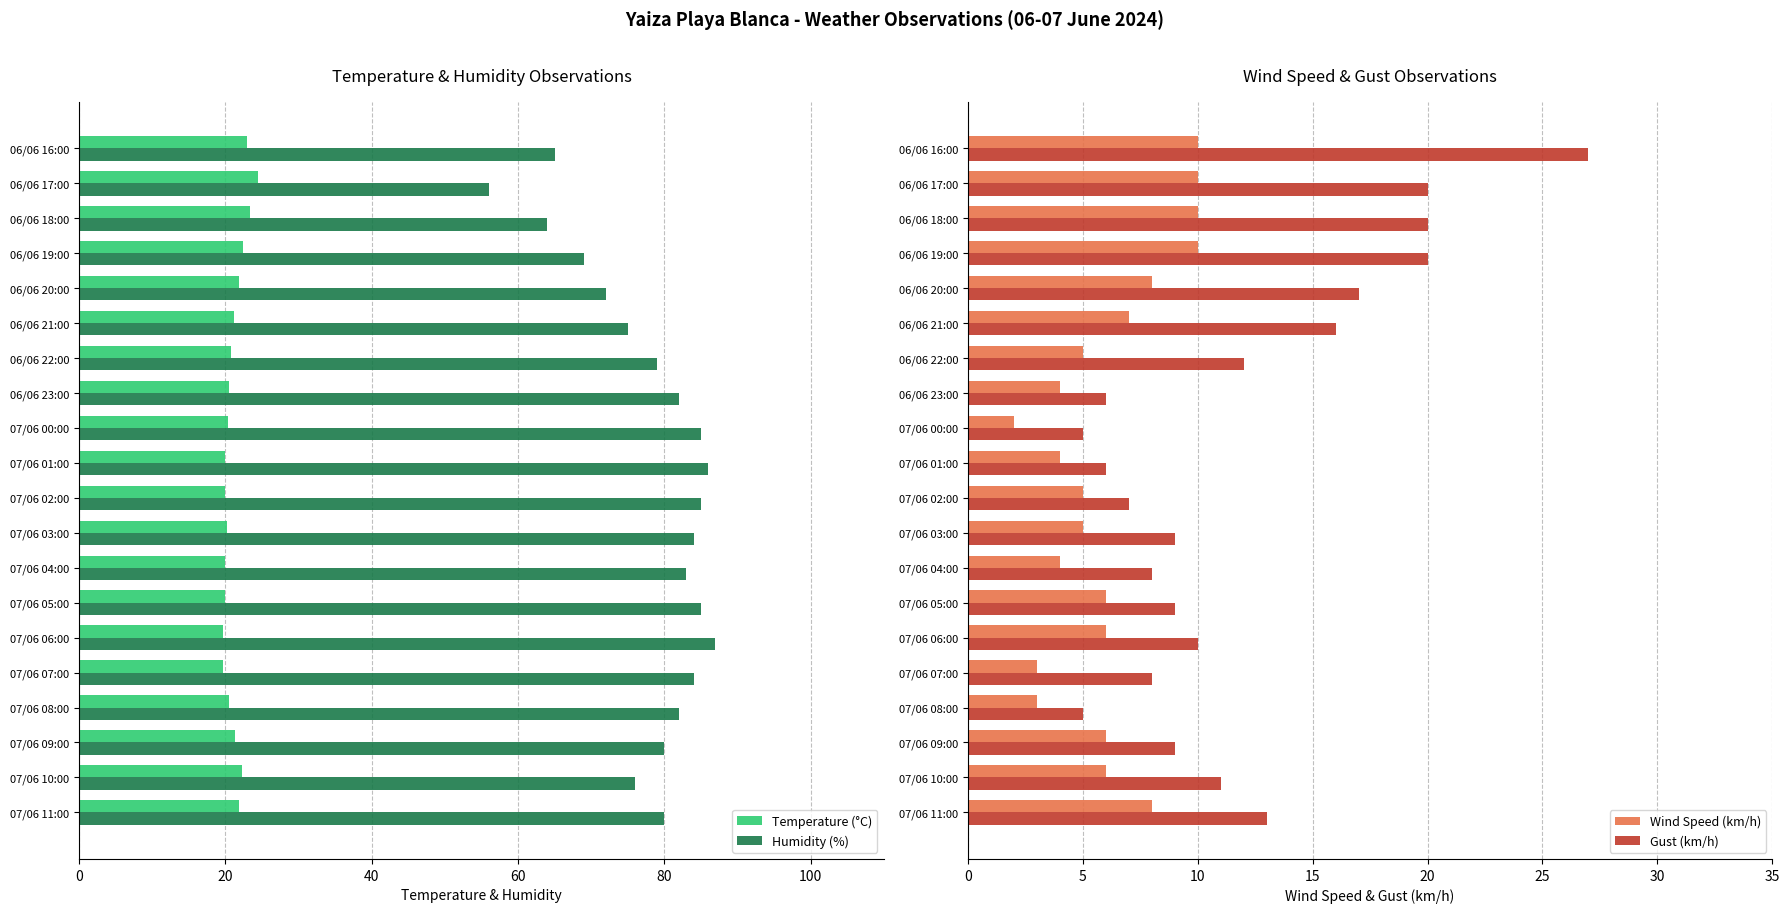

What is the maximum value shown in the chart?

87.0